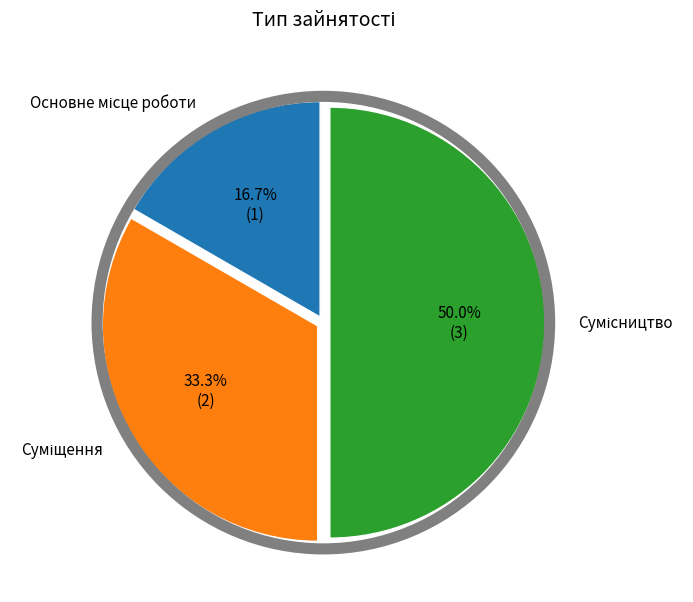

Which slice is the smallest?

Основне місце роботи